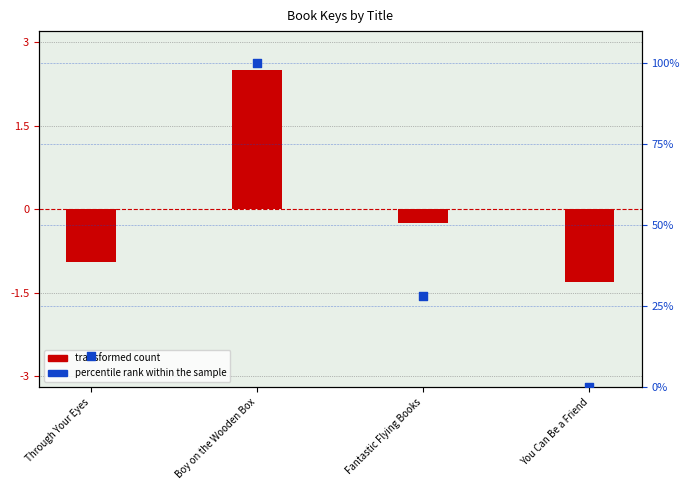

Which has a higher value, Boy on the Wooden Box or Through Your Eyes?

Boy on the Wooden Box